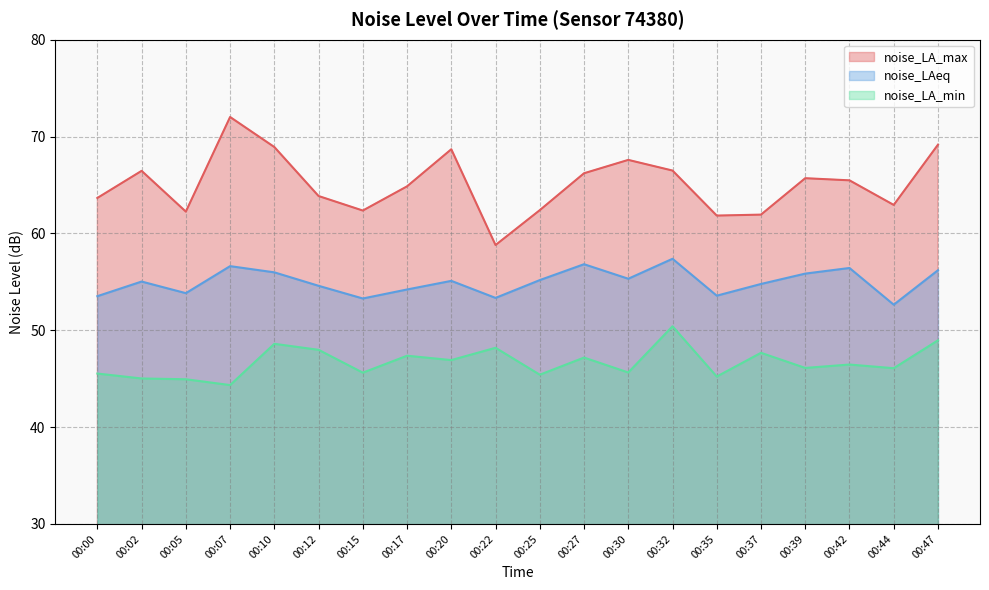

What are all the series names shown in the legend?

noise_LA_max, noise_LAeq, noise_LA_min